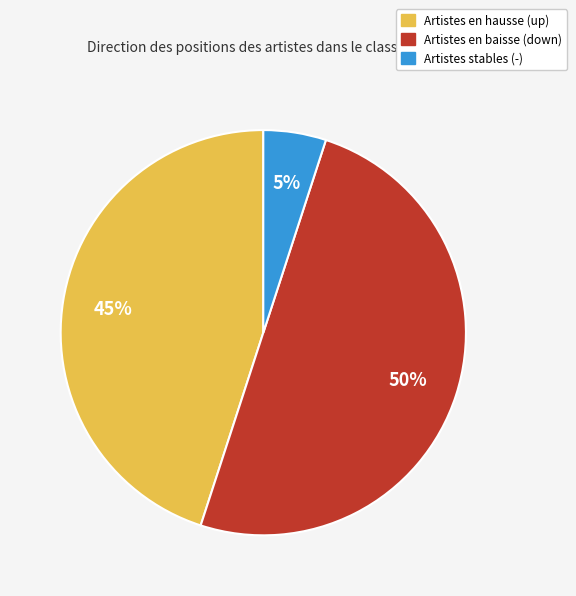

To the nearest percent, what is the difference between the largest and smallest slice percentages?

45%